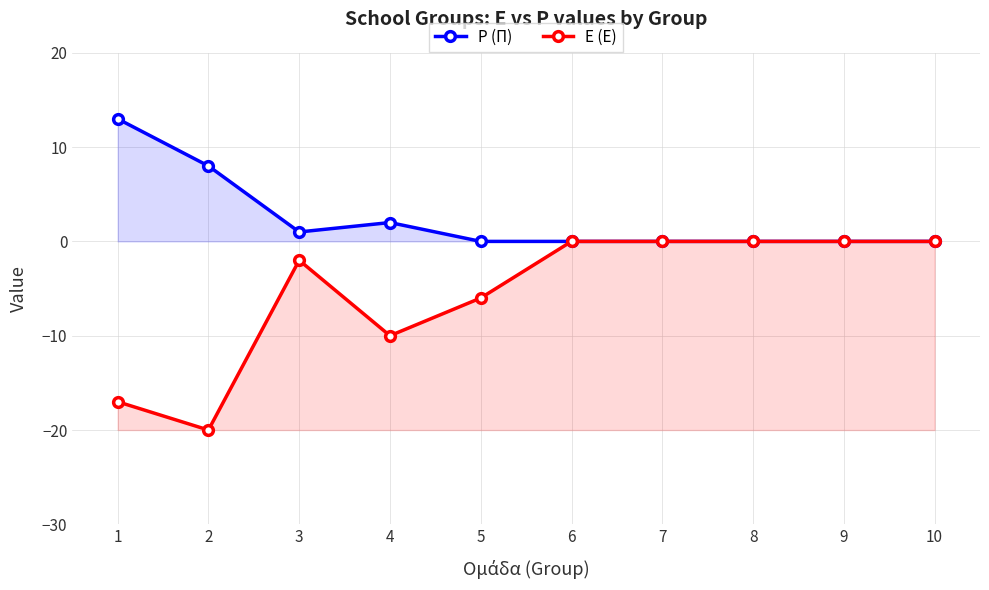

True or false: P (Π) has a value of -5 at 10.

False